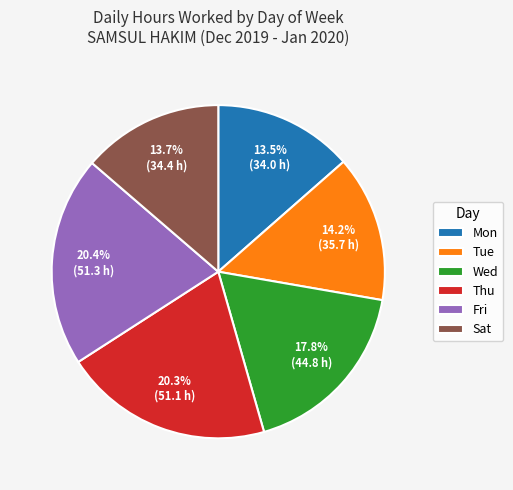

Is there a majority slice in this chart?

No